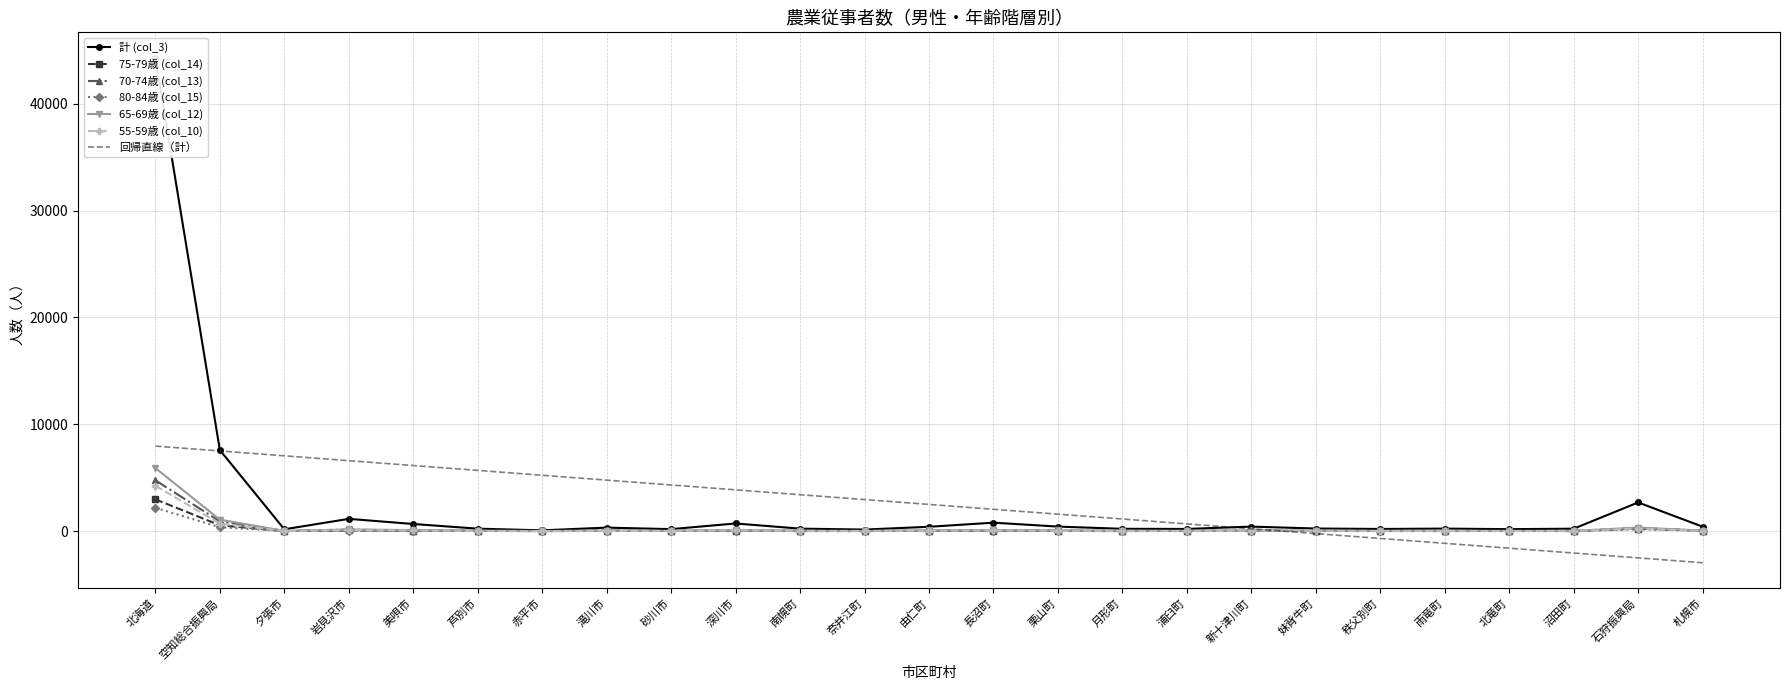

Is it true that 55-59歳 (col_10) equals 28 at 妹背牛町?

True